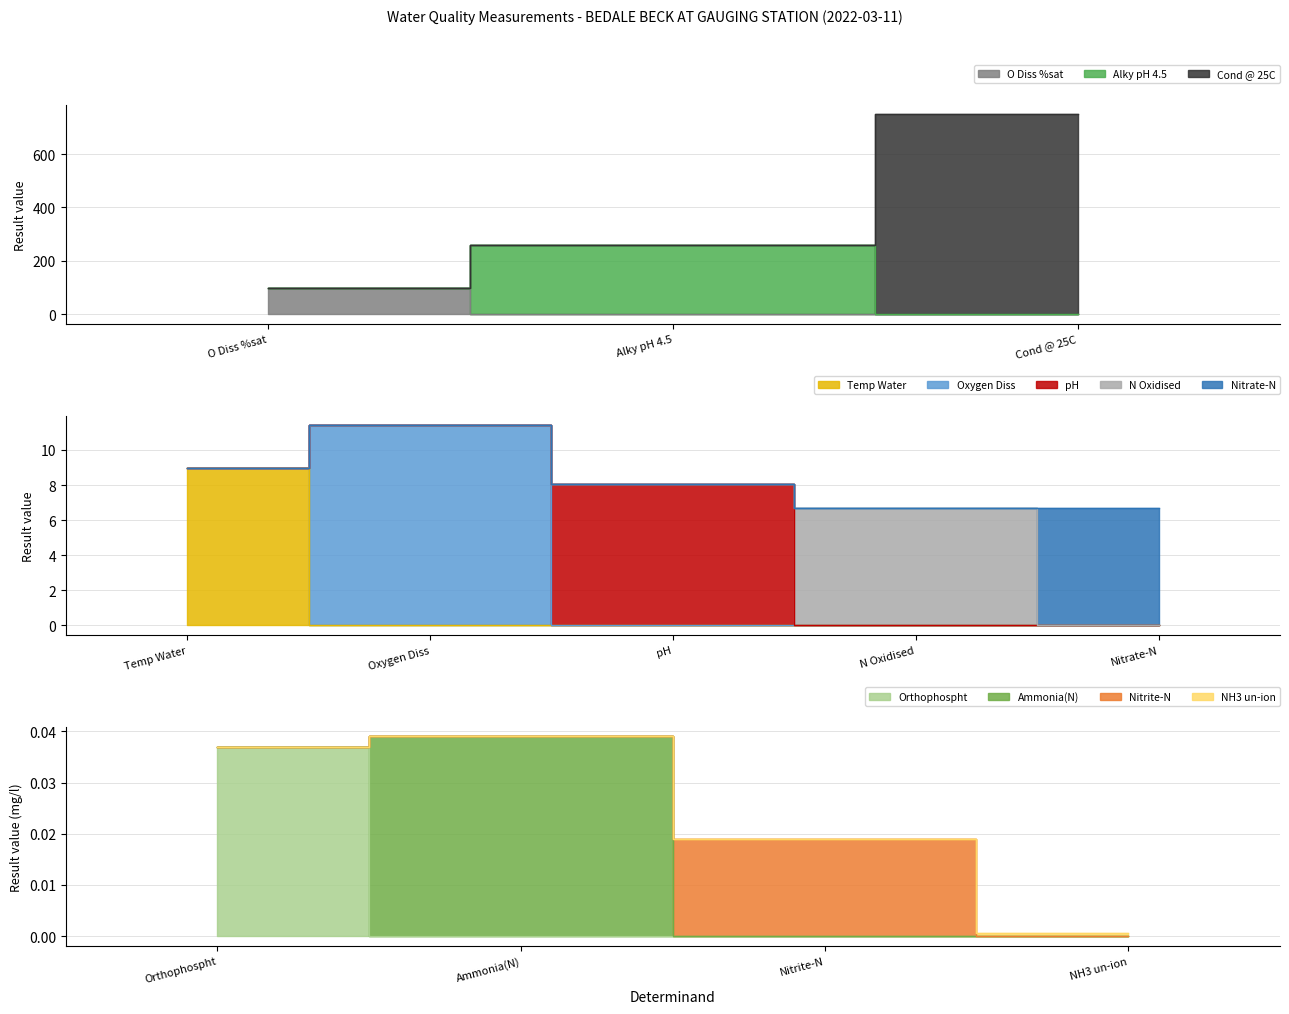

Which has a higher value, Nitrate-N or Nitrite-N?

Nitrate-N